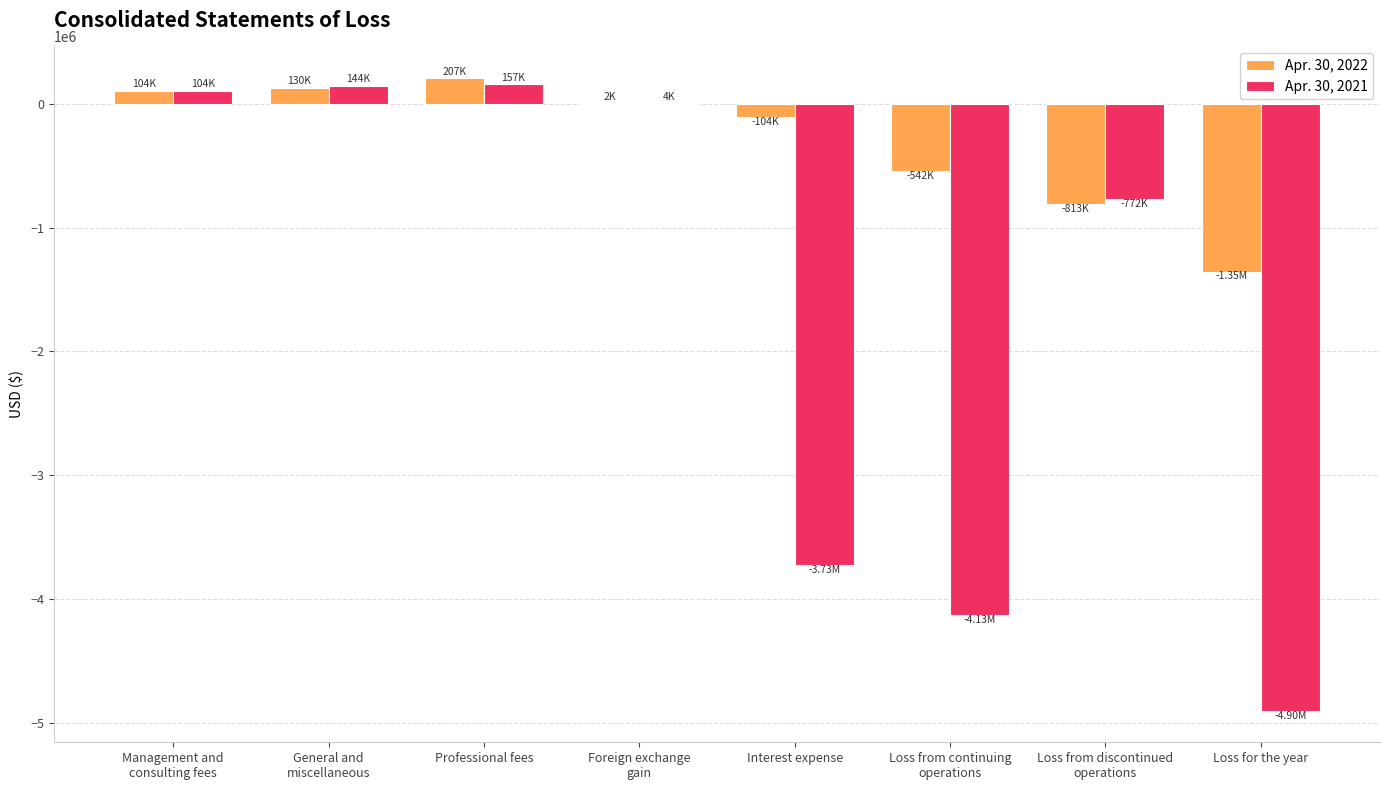

Count the number of categories in the chart.

8